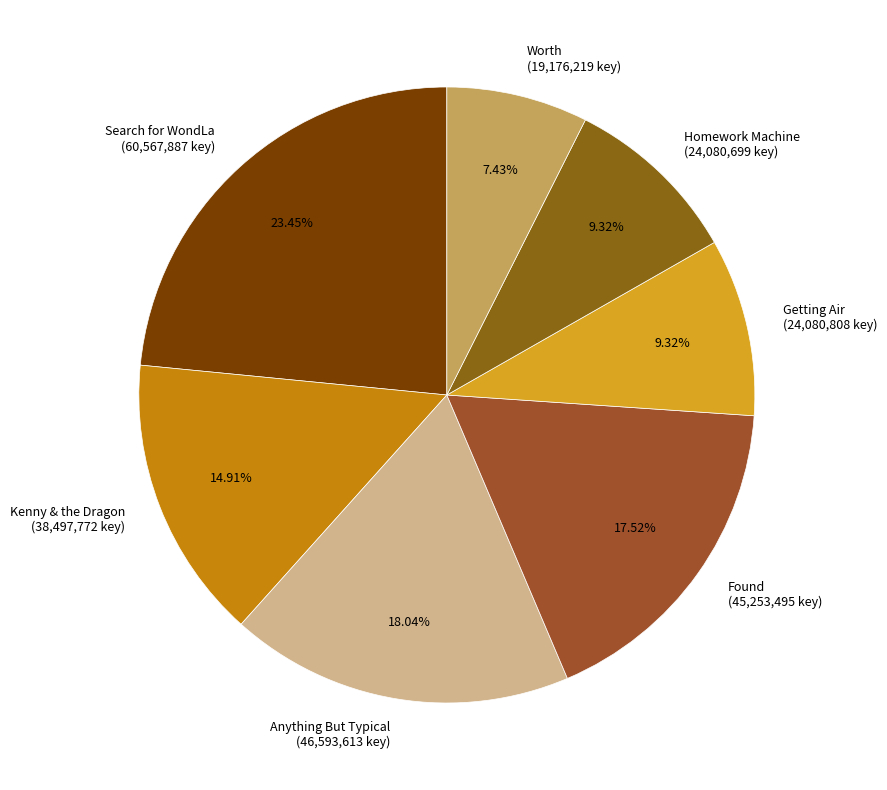

What is the ratio of the value at Found to the value at Anything But Typical?

1.0